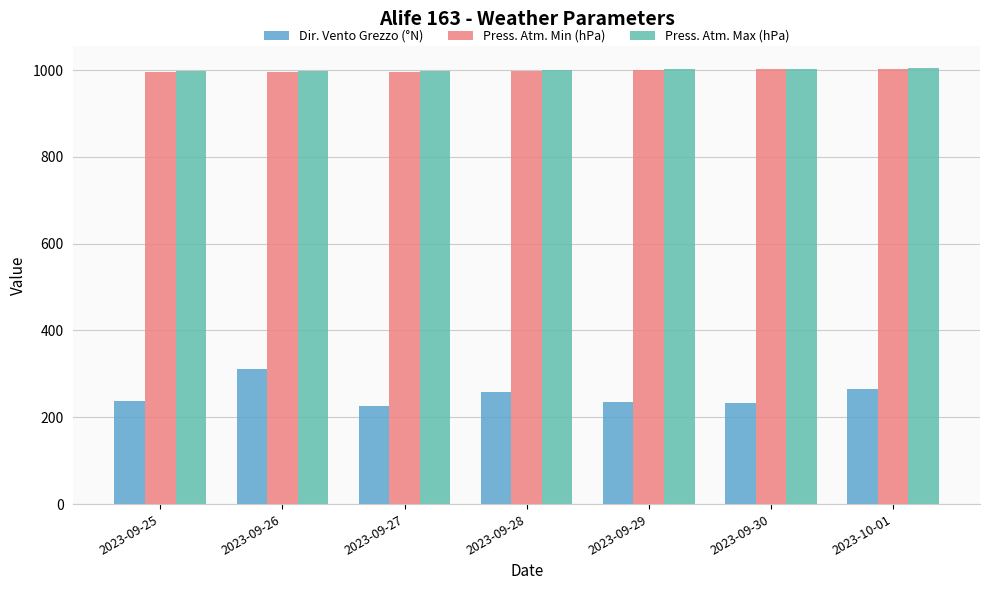

What is the total value across all series at 2023-09-27?

2221.4